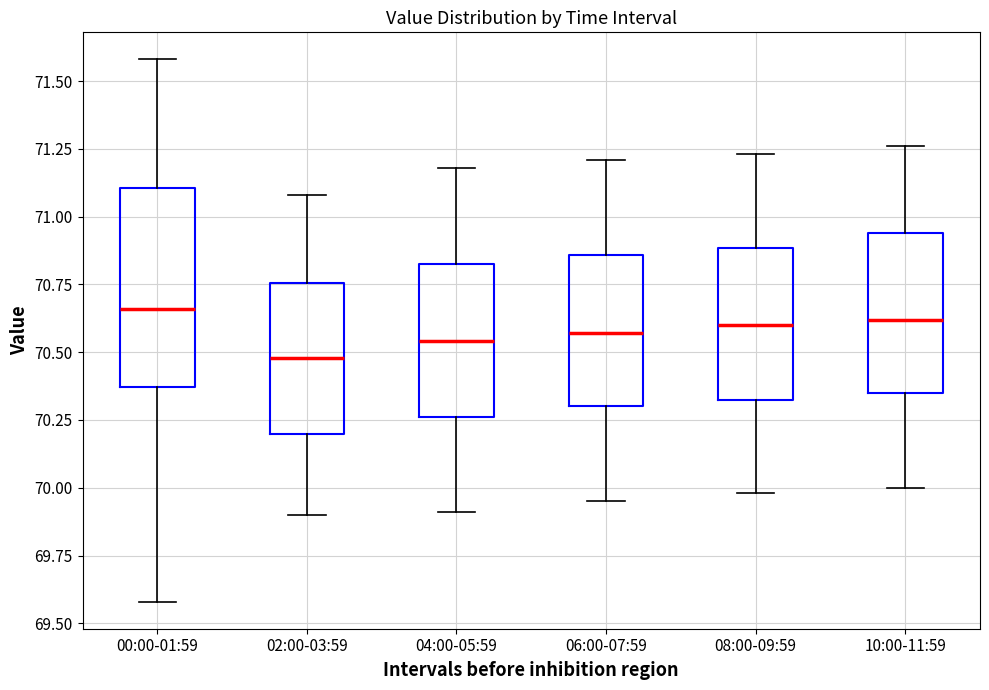

Where does the lower whisker of the box for 08:00-09:59 end on the y-axis? The values are not printed on the chart, so give them approximately, as read against the axis.

70.00